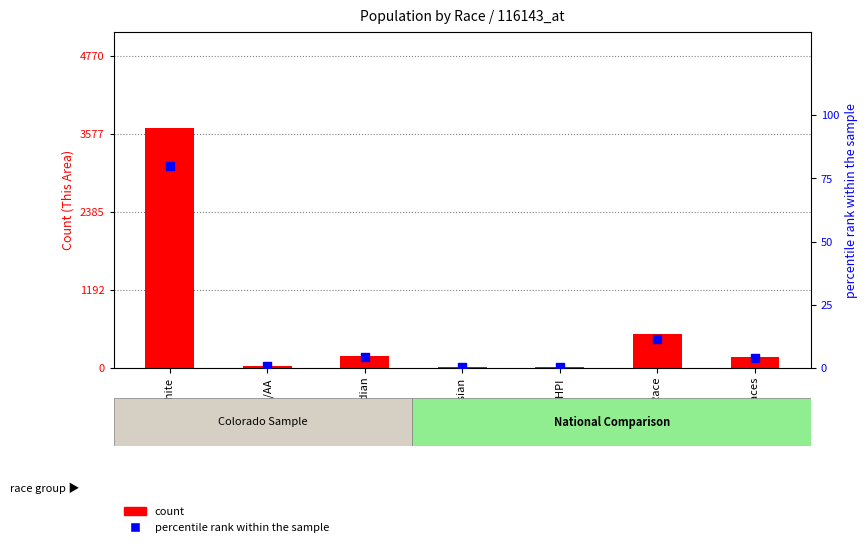

What are all the series names shown in the legend?

count, percentile rank within the sample